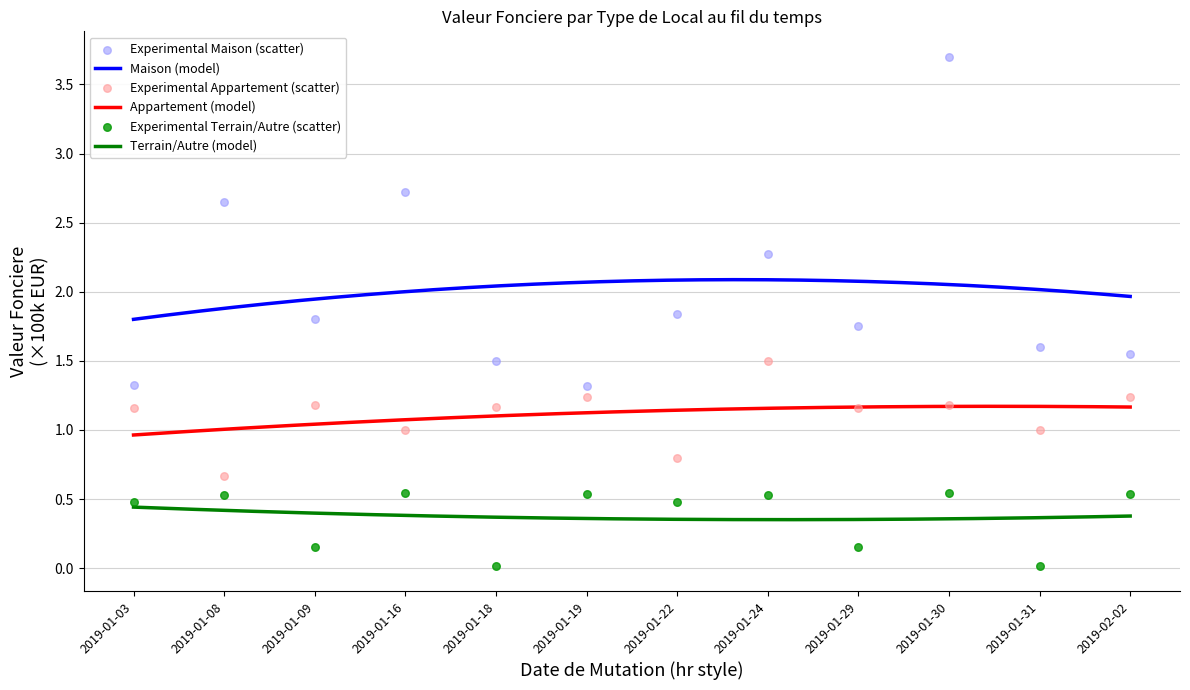

What are all the series names shown in the legend?

Maison, Appartement, Terrain/Autre